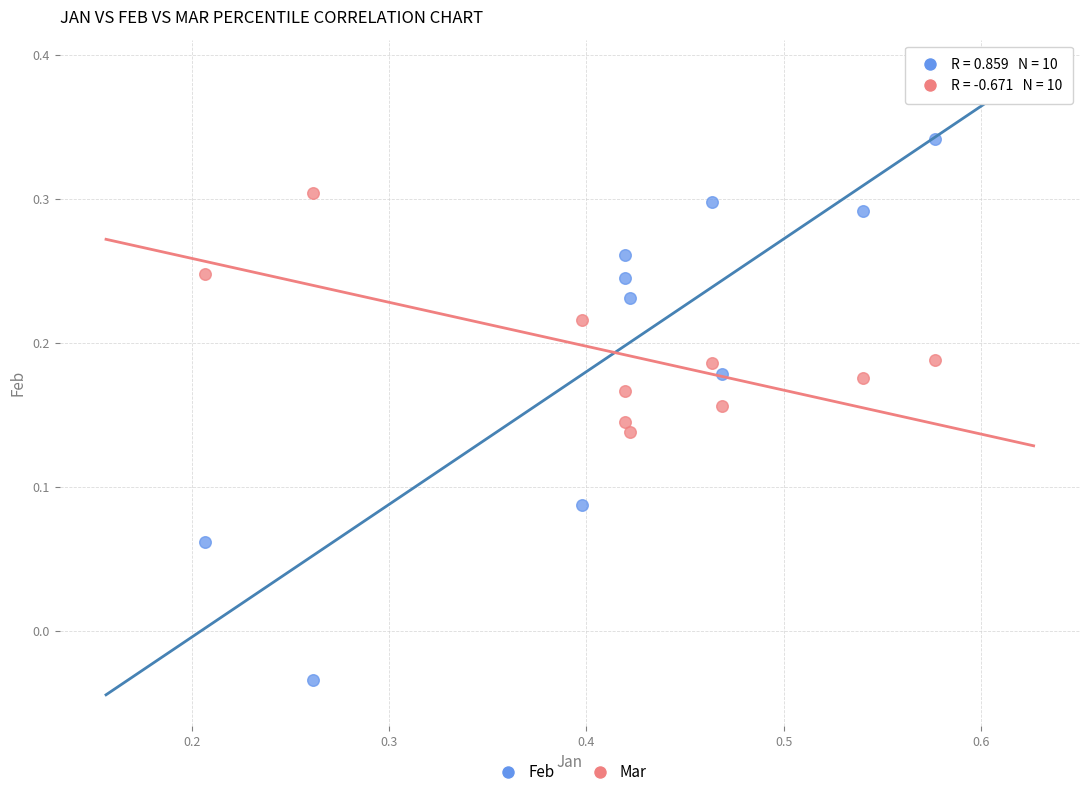

What are all the series names shown in the legend?

Feb, Mar